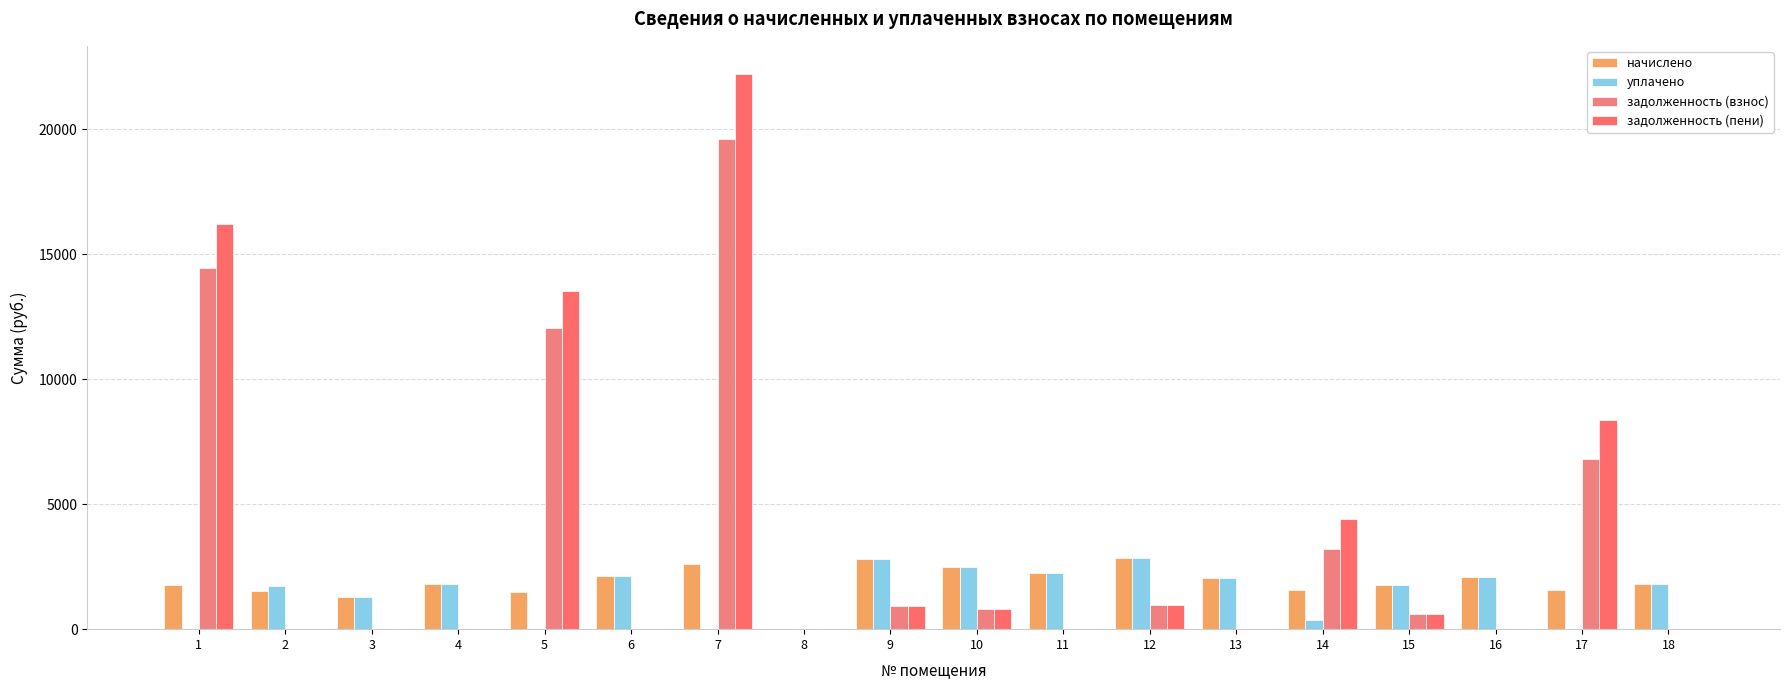

What is the average value of the задолженность (пени) series?

3781.0